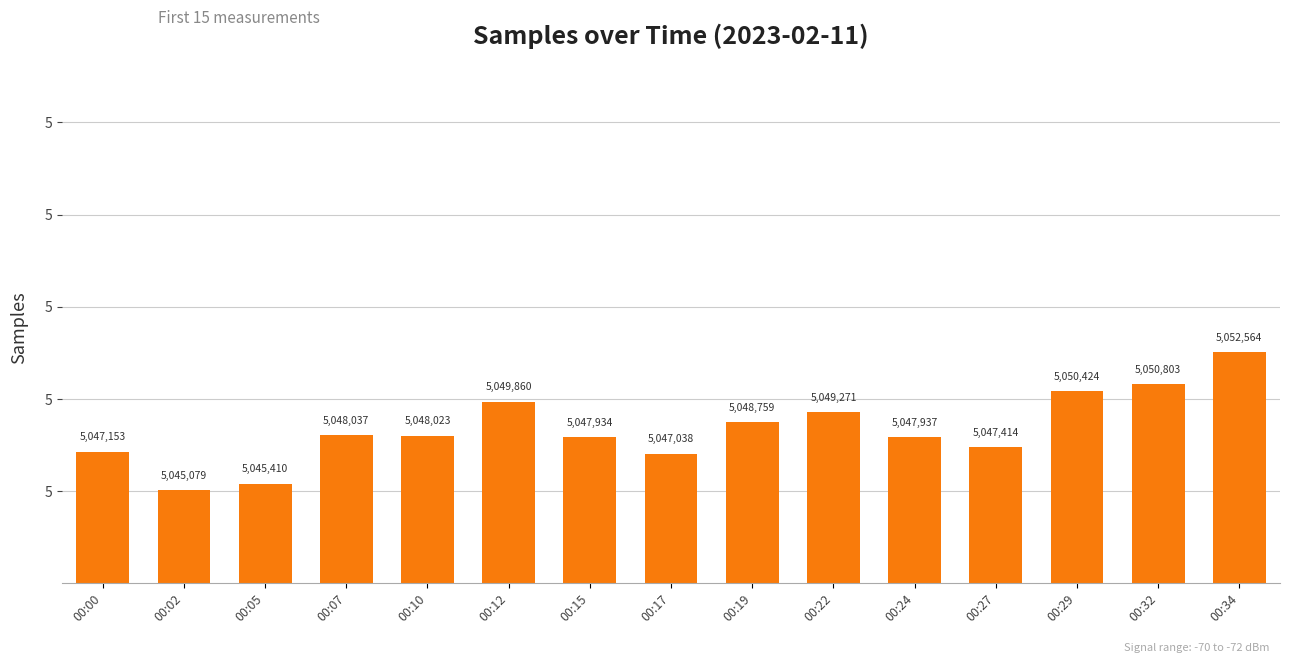

What is the sum of all values?

75725706